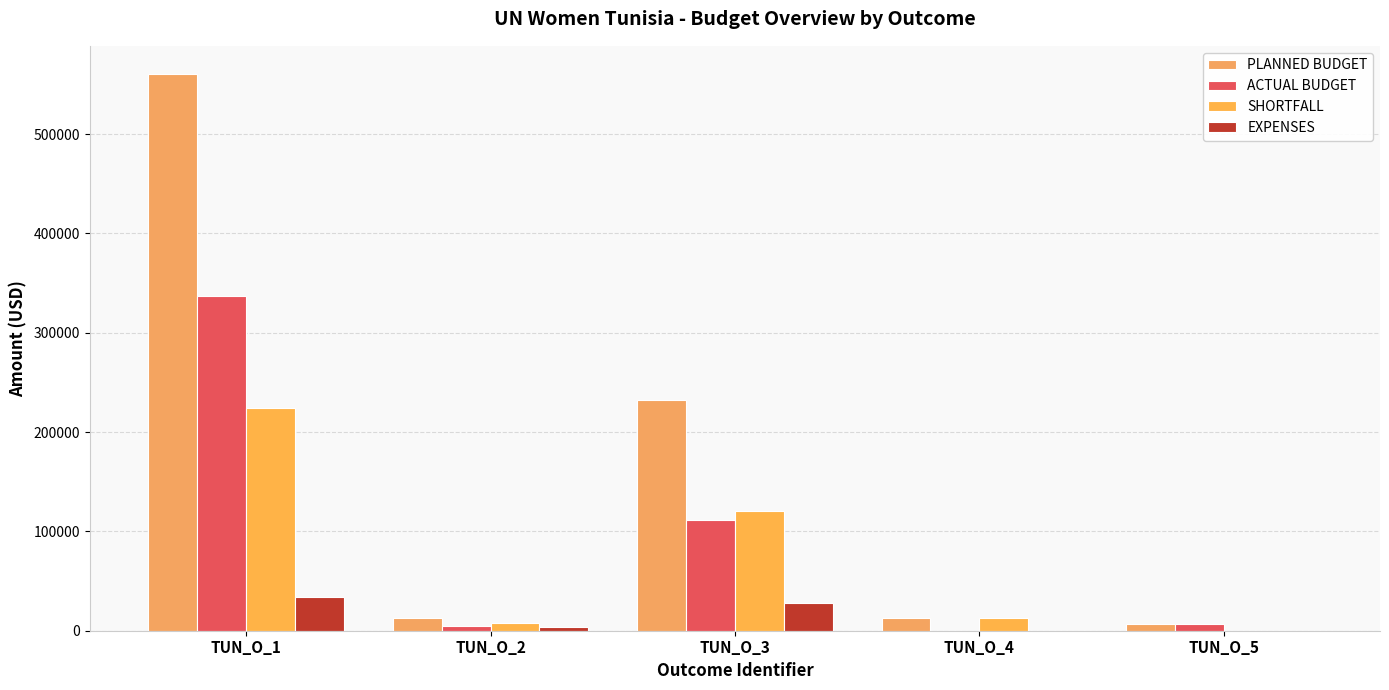

At which label does PLANNED BUDGET reach its peak?

TUN_O_1